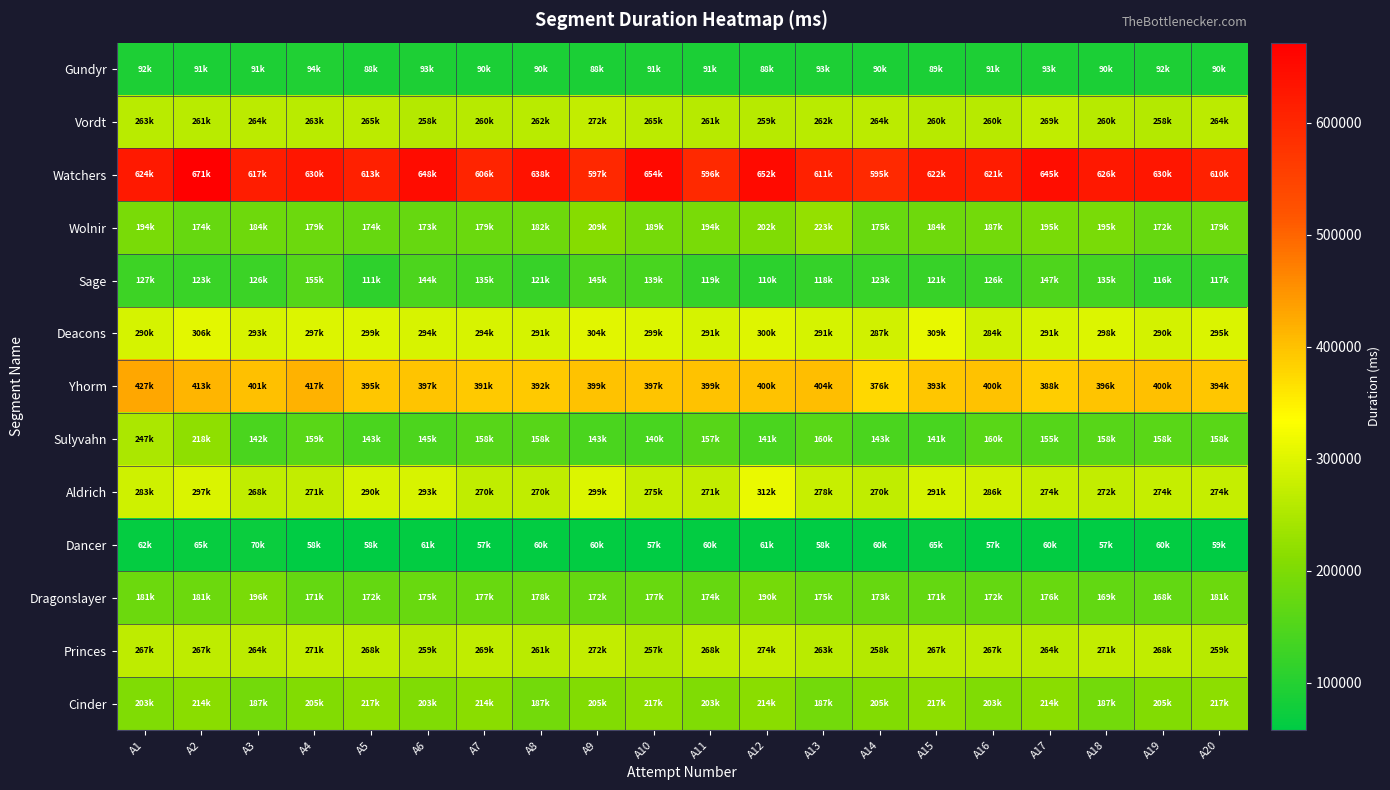

What is the difference between the highest and lowest values at A12?

591348